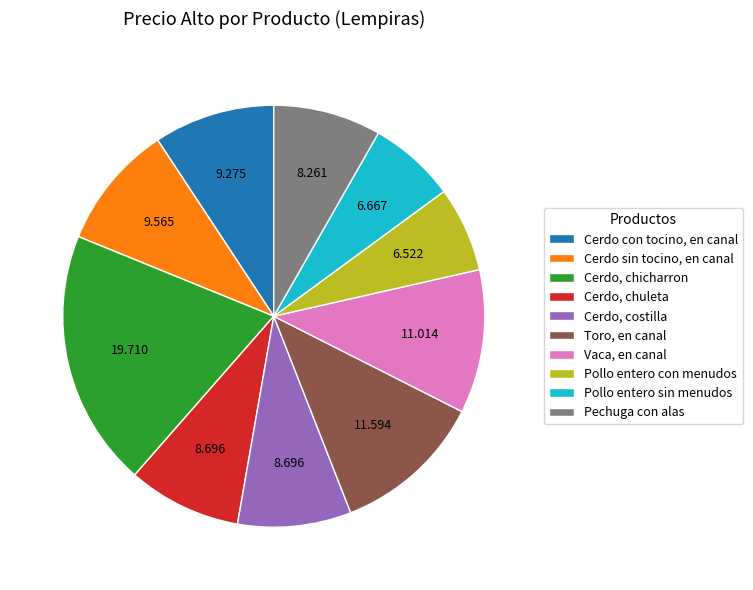

Between Vaca, en canal and Cerdo sin tocino, en canal, which is larger?

Vaca, en canal